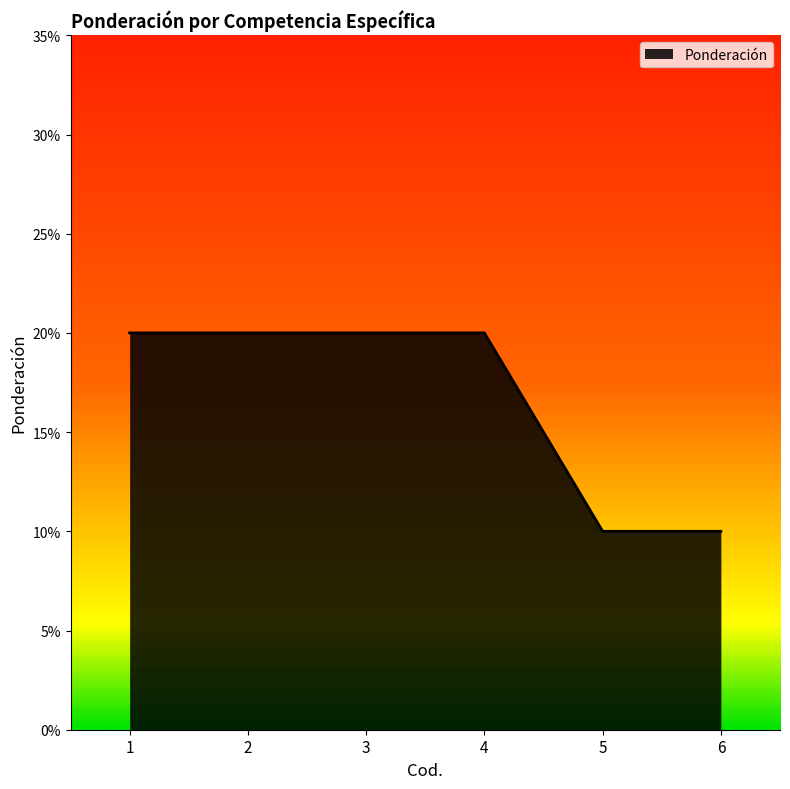

Which category has the highest value across all series?

1